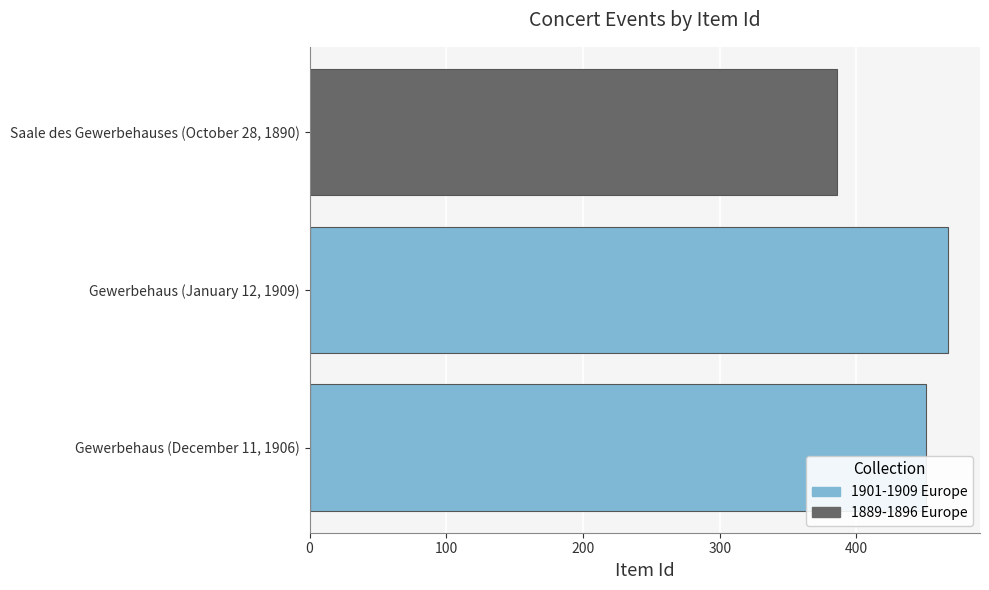

Rank the categories by value from highest to lowest.

Gewerbehaus (January 12, 1909), Gewerbehaus (December 11, 1906), Saale des Gewerbehauses (October 28, 1890)